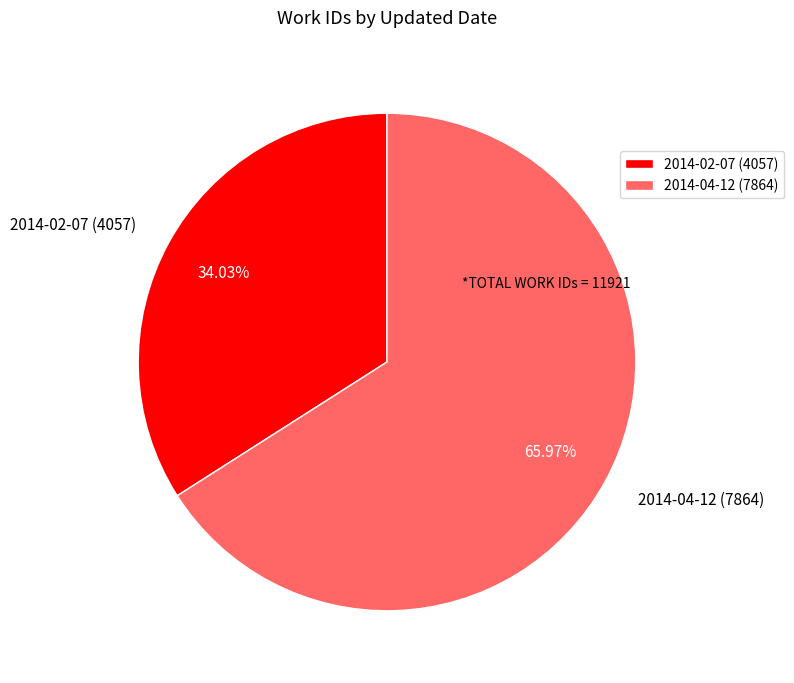

How many segments does this pie chart have?

2